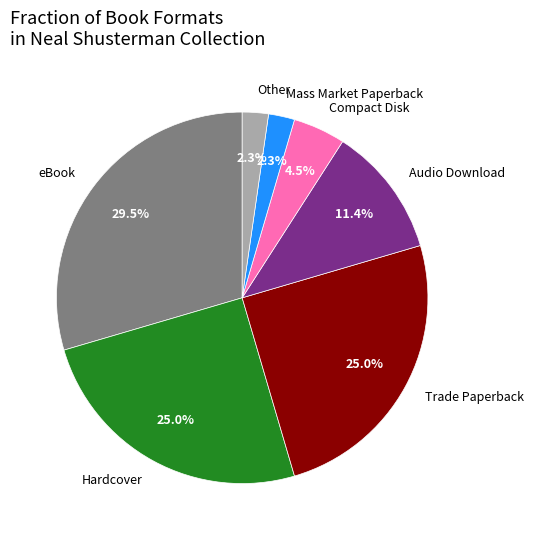

What portion of the pie excludes Trade Paperback?

75.0%